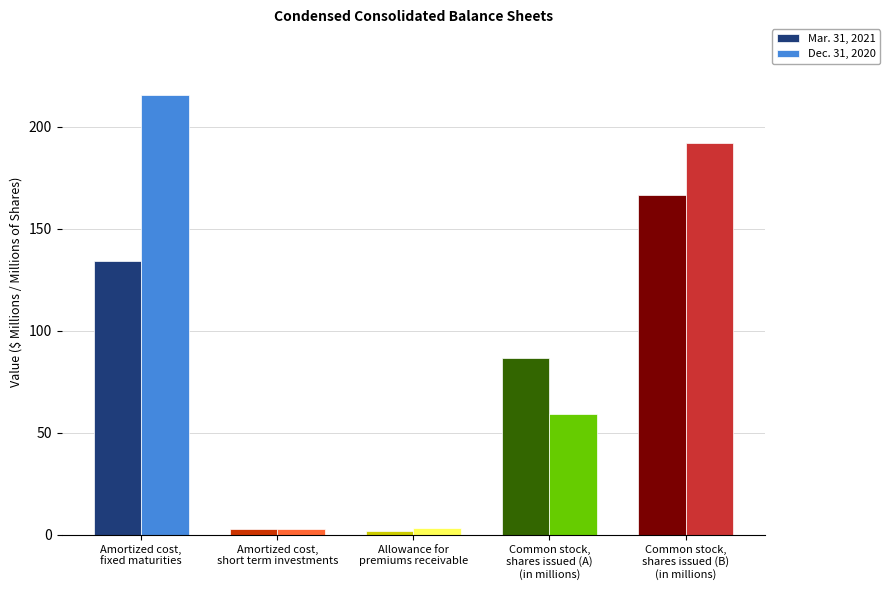

The value of Dec. 31, 2020 at Amortized cost,
fixed maturities is 215.4. True or false?

True